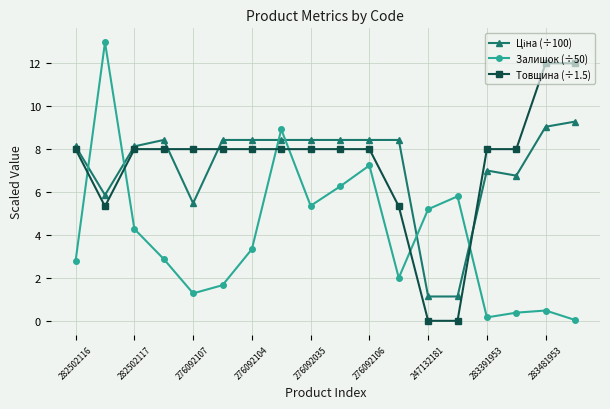

Which series ends up on top after the final intersection of Залишок (÷50) and Товщина (÷1.5)?

Товщина (÷1.5)